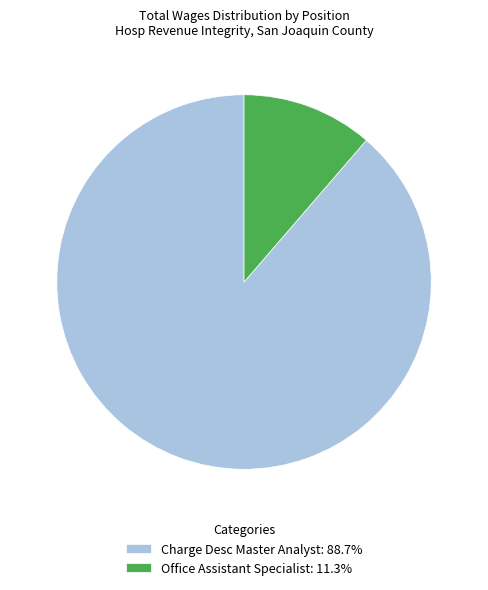

How many slices are in this pie chart?

2